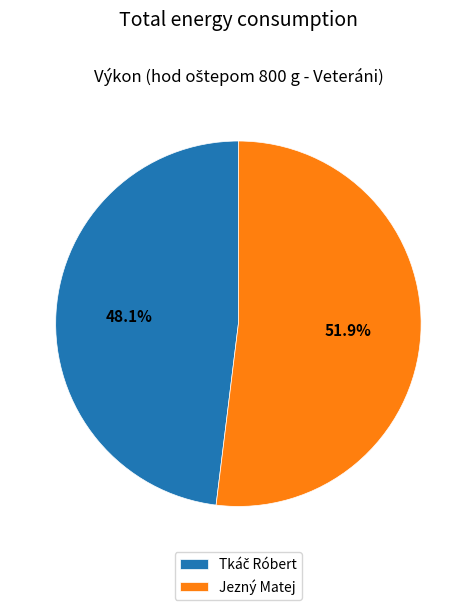

Is there a majority slice in this chart?

Yes